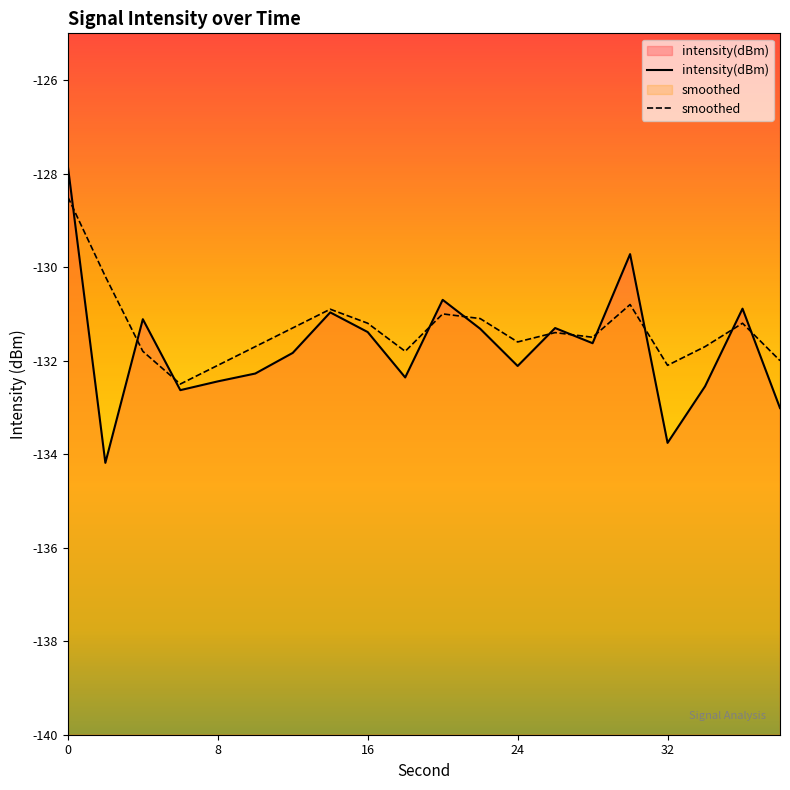

Where is smoothed nearest to the value -130?

2